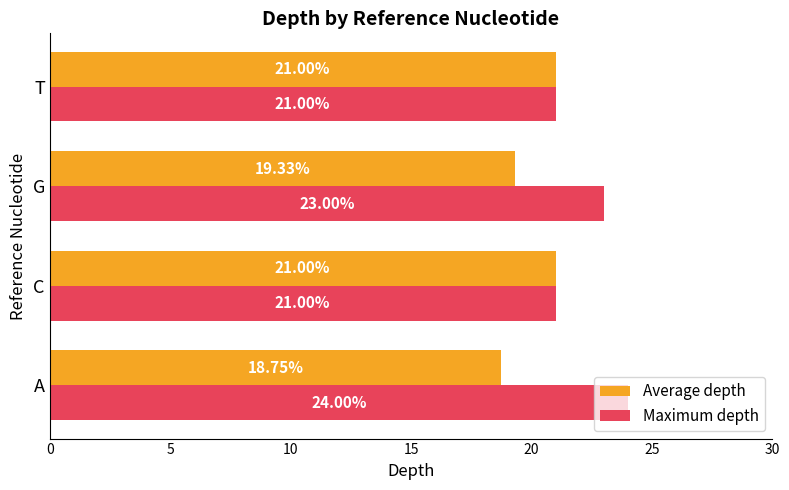

List the series in order of their overall mean, lowest first.

Average depth, Maximum depth